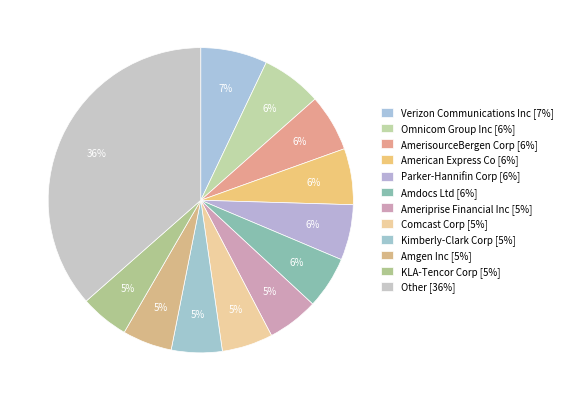

What portion of the pie excludes Amdocs Ltd?

94.5%